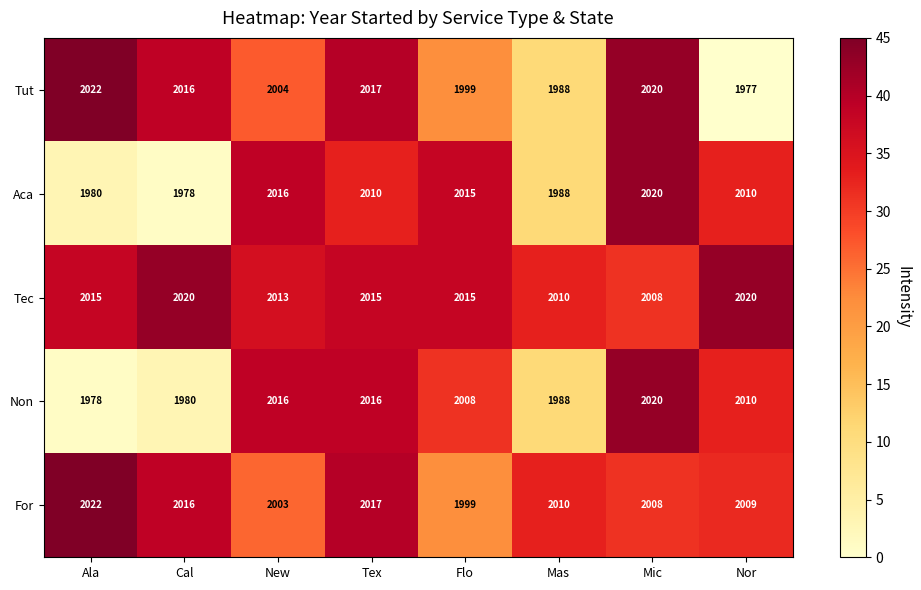

Is it true that Tec equals 2015 at Flo?

True